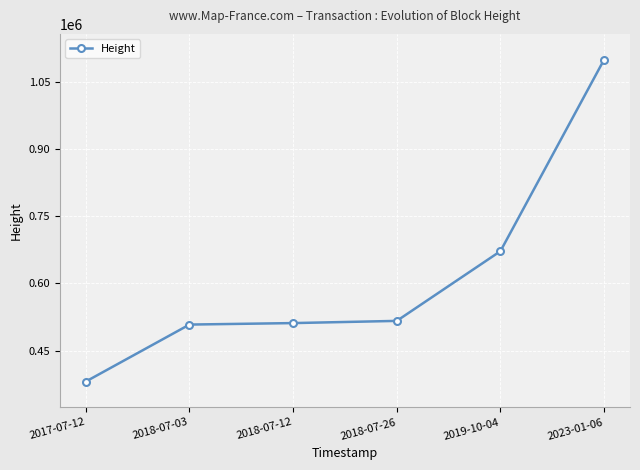

Where is the data nearest to the value 740072?

2019-10-04